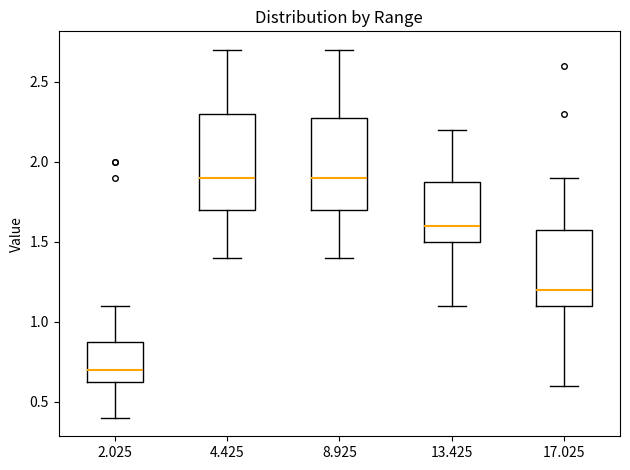

Where does the upper whisker of the box at x = 13.425 end on the y-axis? The values are not printed on the chart, so give them approximately, as read against the axis.

2.20